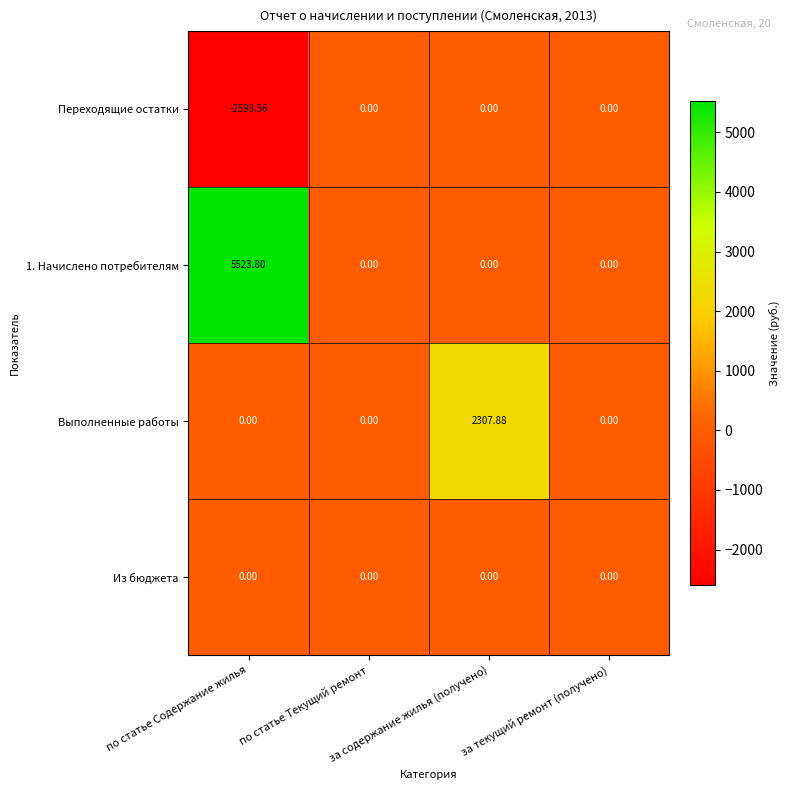

Which series changed the most between по статье Содержание жилья and за содержание жилья (получено)?

1. Начислено потребителям